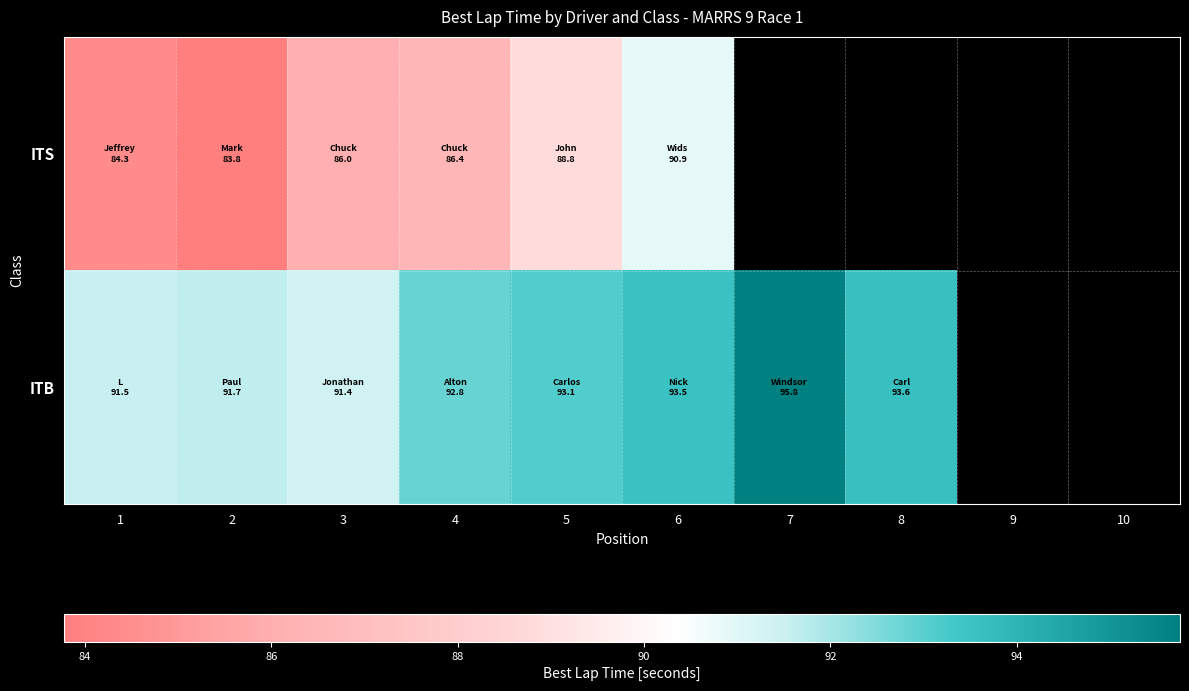

What is the lowest value of the ITS series?

83.8